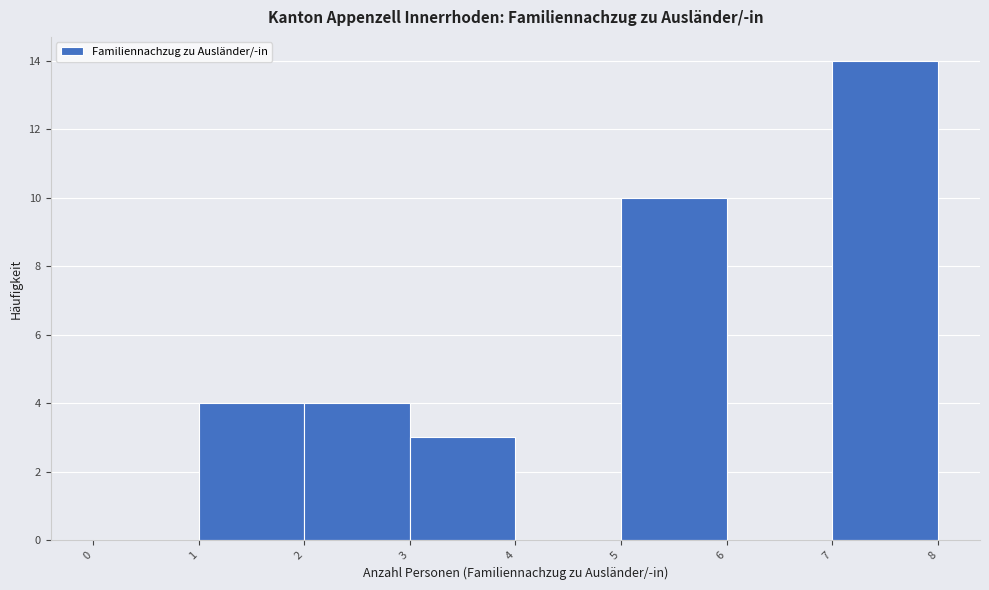

Reading left to right, list every bar in this chart as the range it spans on the x-axis followed by its height. The values are not printed on the chart, so give them approximately, as read against the axis.

0 to 1: 0
1 to 2: 4
2 to 3: 4
3 to 4: 3
4 to 5: 0
5 to 6: 10
6 to 7: 0
7 to 8: 14